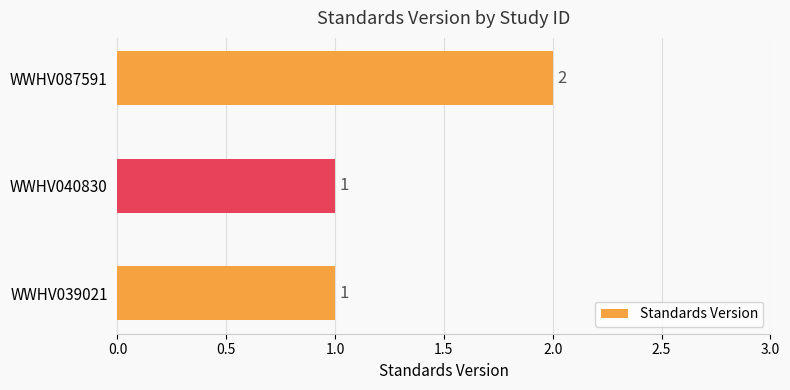

Which has a higher value, WWHV040830 or WWHV087591?

WWHV087591